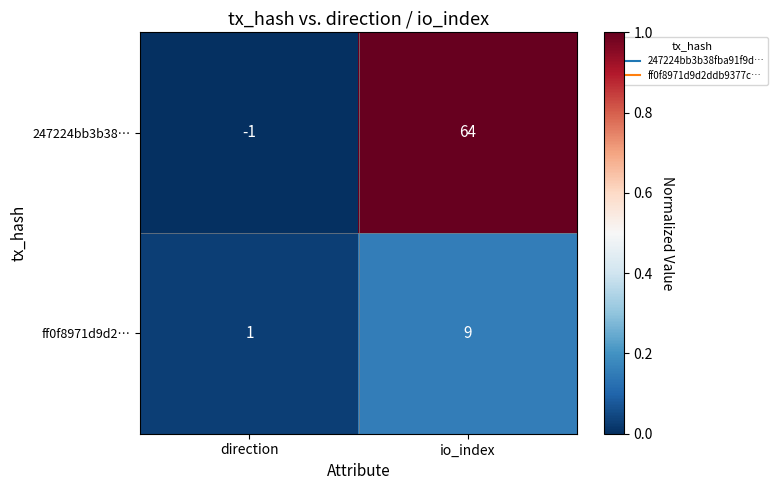

Is it true that ff0f8971d9d2… equals 9 at io_index?

True